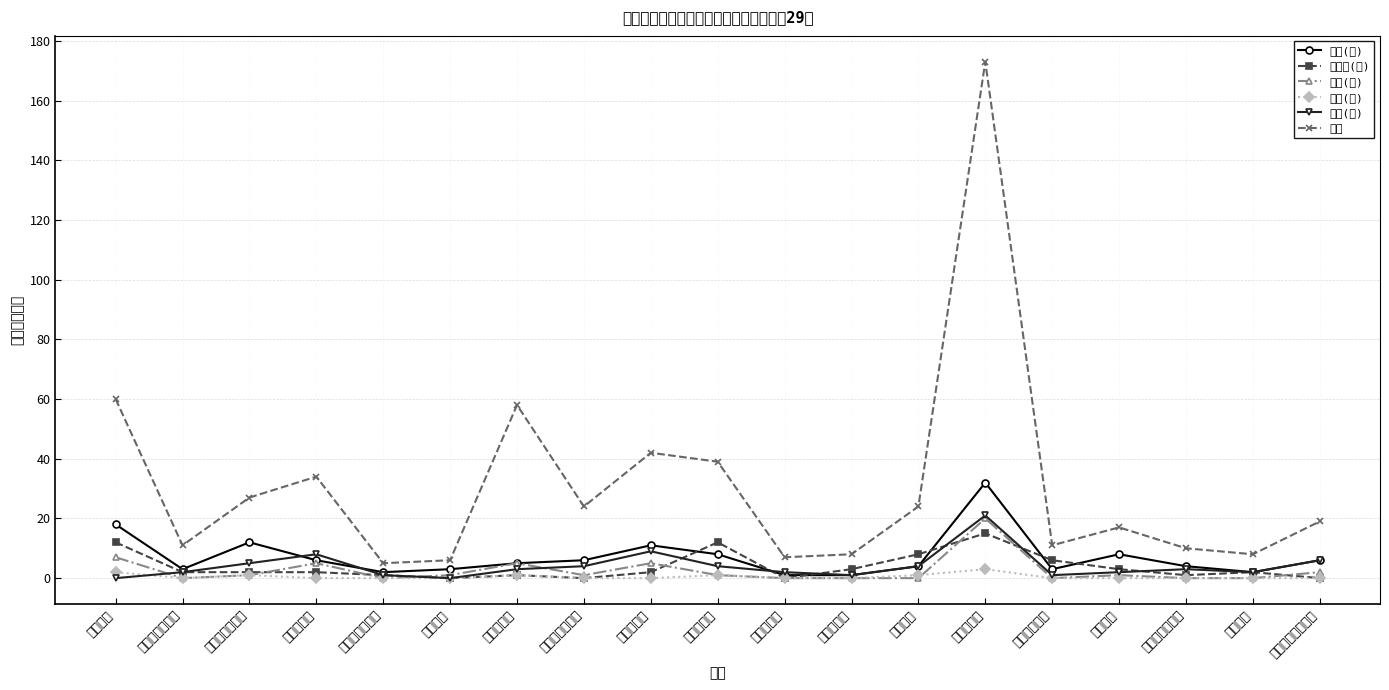

Which series has the widest spread of values?

総数